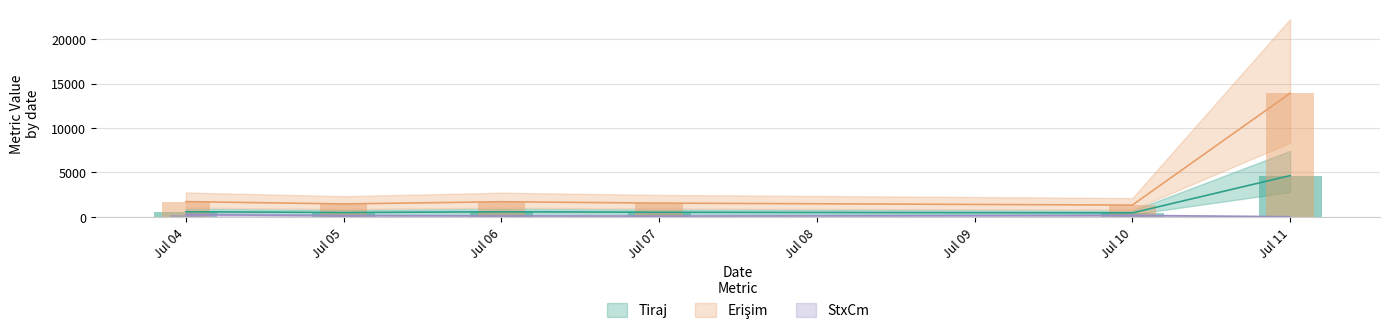

The StxCm series shows 410 at Jul 04. True or false?

False